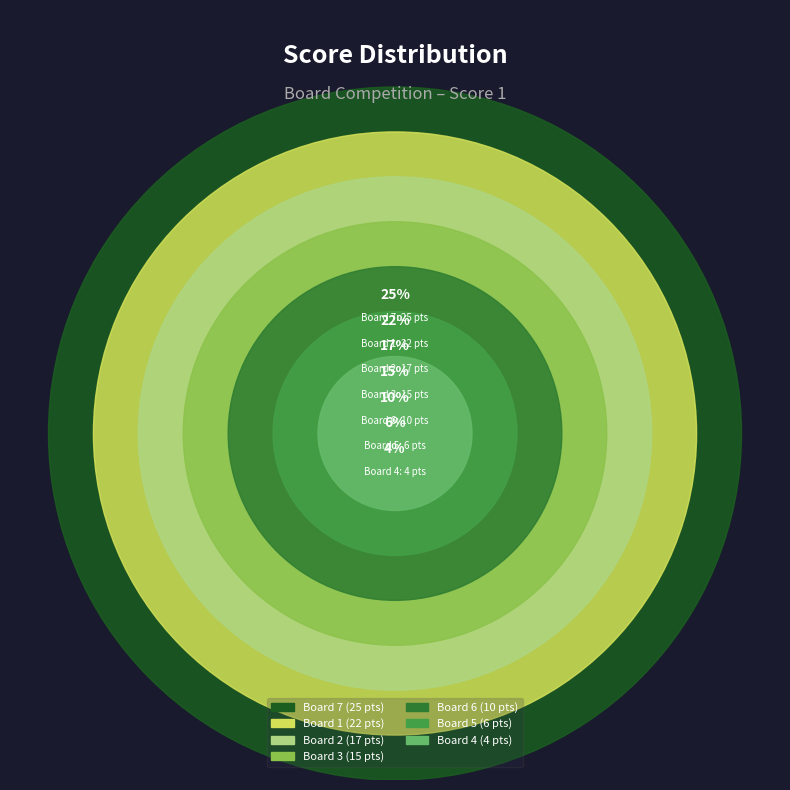

Does any single category account for the majority?

No